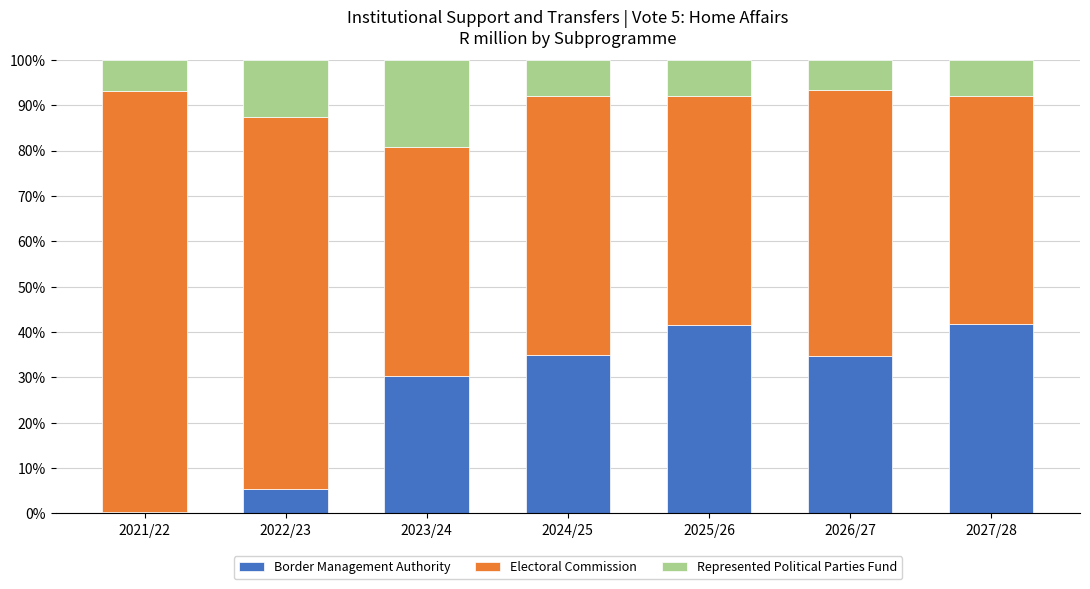

Is it true that Border Management Authority equals 17.2 at 2024/25?

False